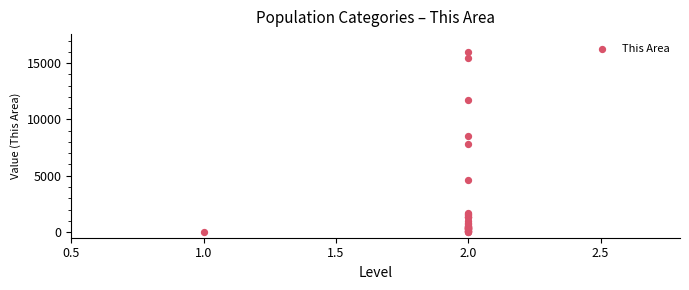

What Y value in the scatter plot is closest to 7988?

7804